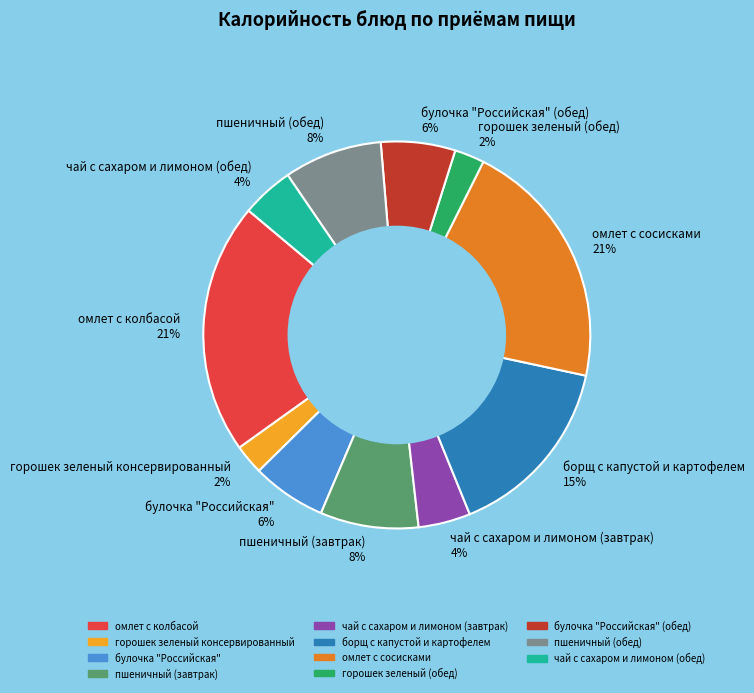

Approximately how many times larger is the value at пшеничный (завтрак) 8% compared to омлет с колбасой 21%?

0.4